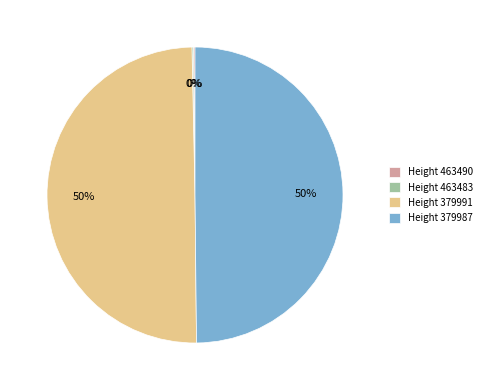

To the nearest percent, what percentage of the pie is Height 379987?

50%